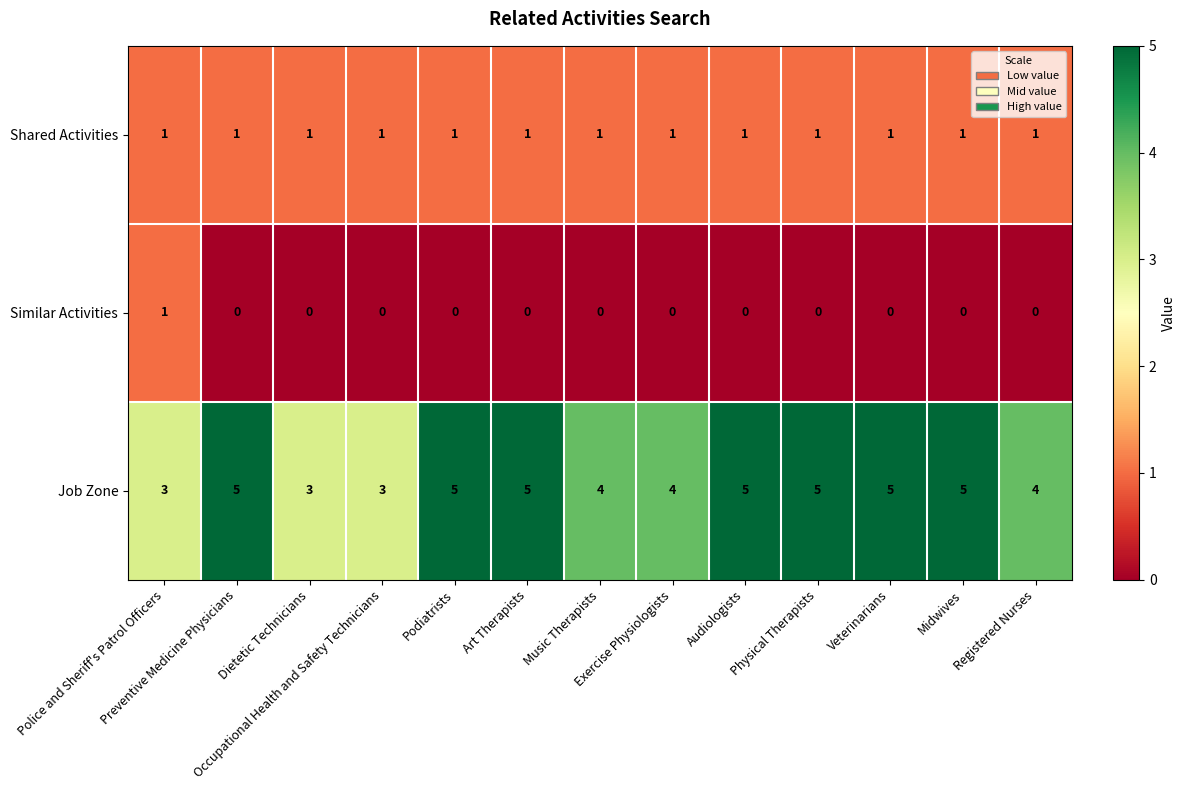

What is the greatest value displayed?

5